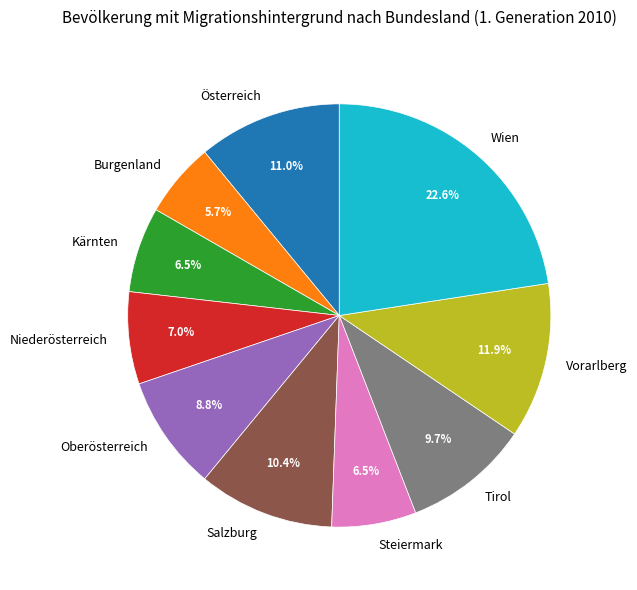

Which slice is the largest?

Wien